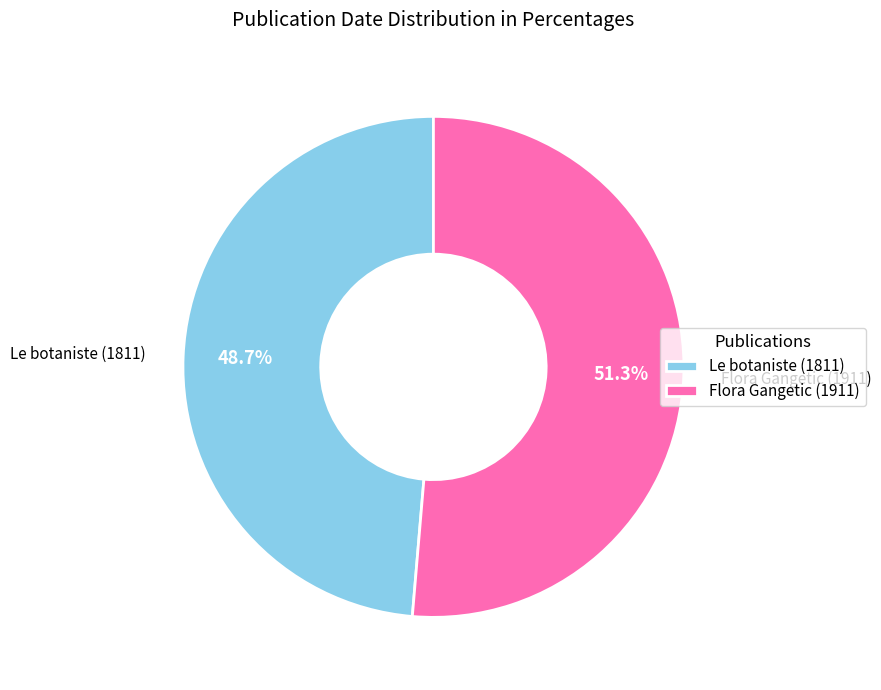

To the nearest percent, what is the difference between the largest and smallest slice percentages?

3%